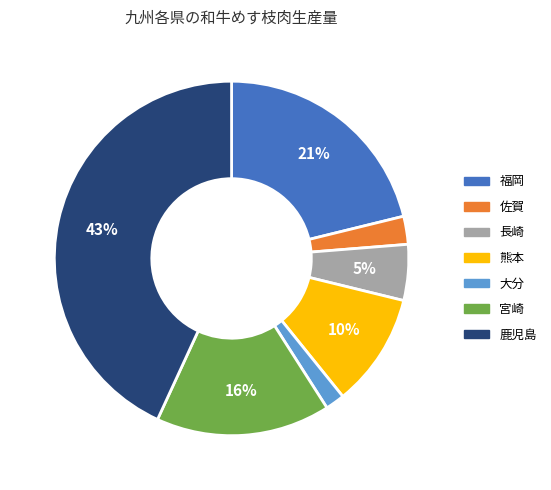

What is the smallest slice in the pie chart?

大分